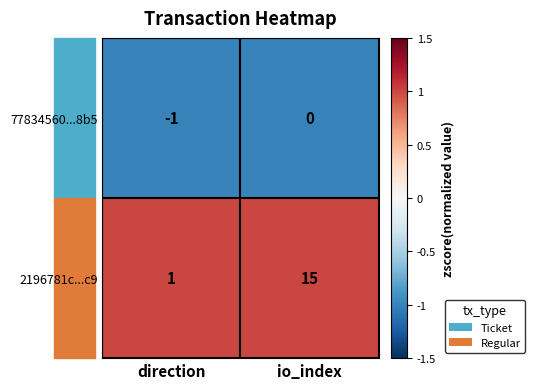

At which category is the sum across all series the highest?

io_index